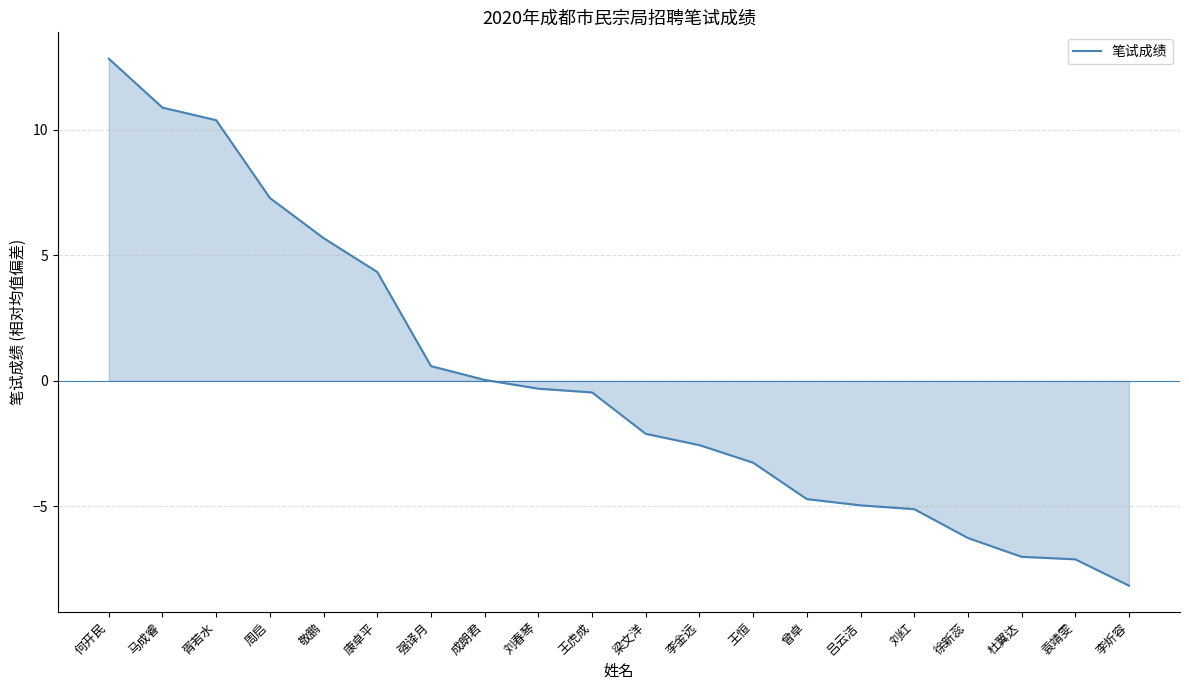

Is it true that the value at 刘红 is -9.1?

False